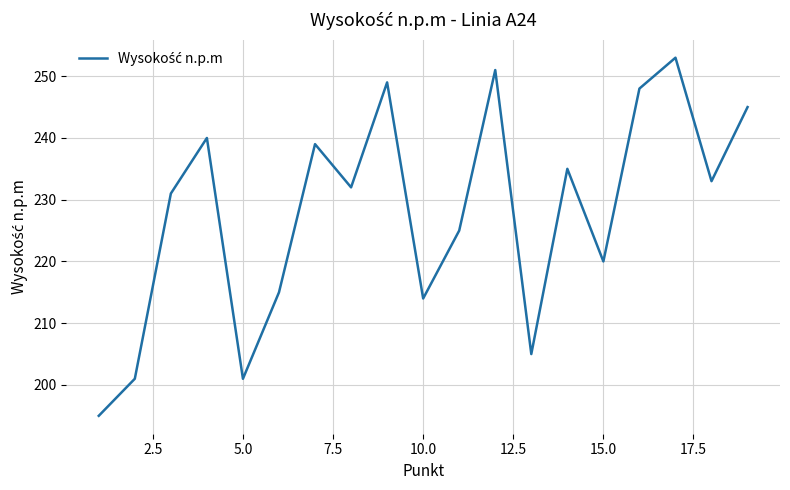

Reading left to right, extract all data points from this chart.

195	201	231	240	201	215	239	232	249	214	225	251	205	235	220	248	253	233	245